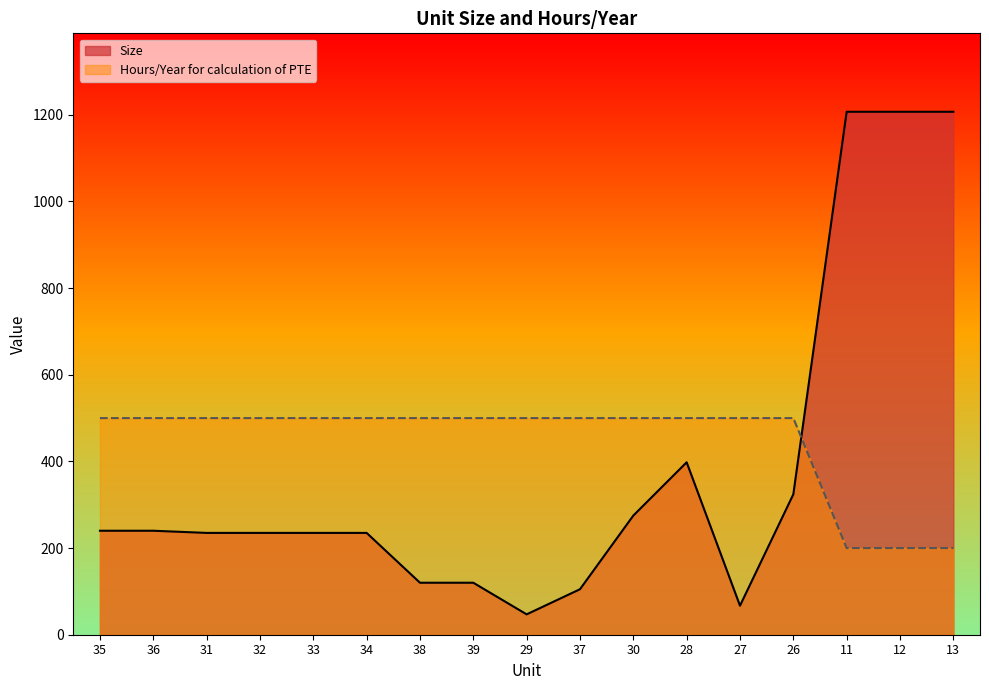

What is the label of the 2nd point from the right?

12